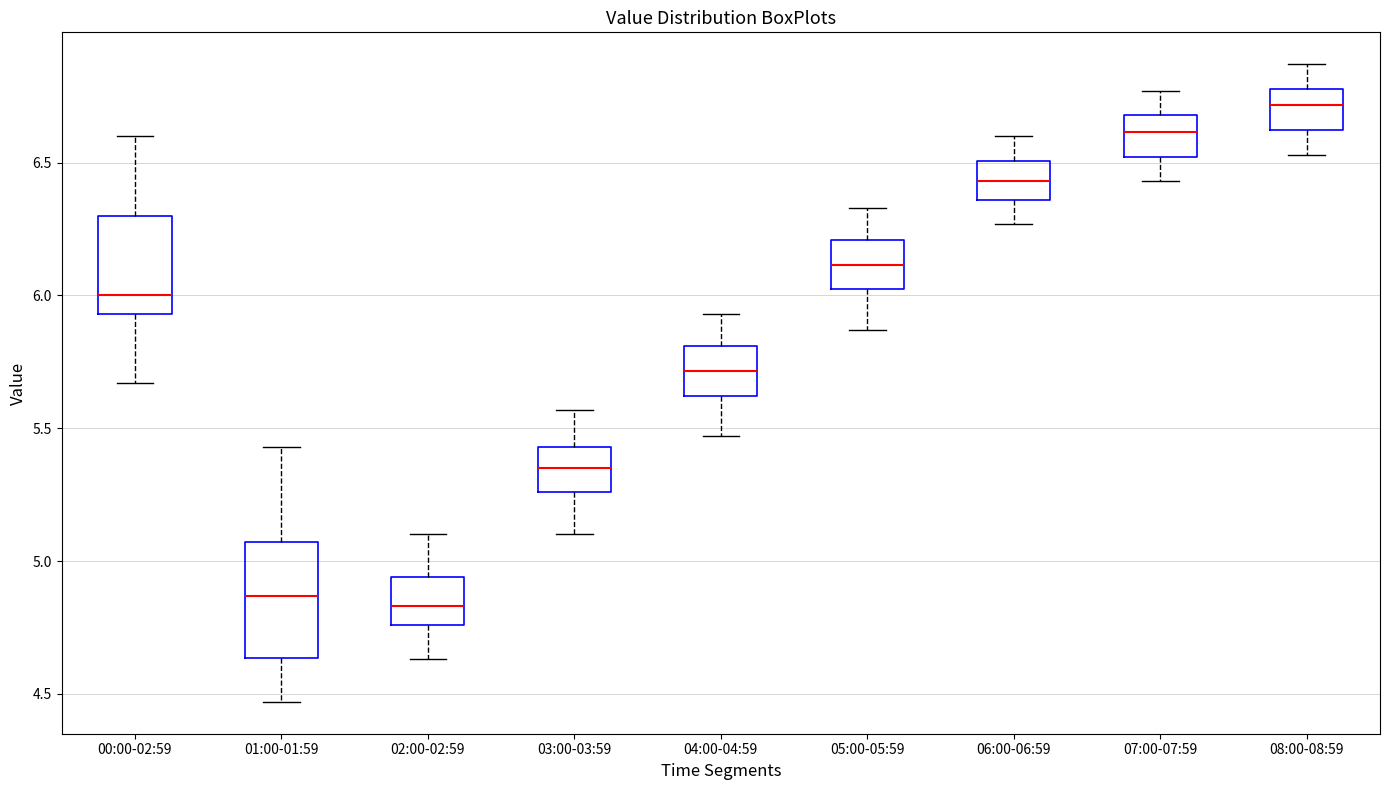

Reading left to right, read every box against the y-axis: the position of its median line, the range the box covers, and the ends of its whiskers. The values are not printed on the chart, so give them approximately, as read against the axis.

00:00-02:59: median 6.00, box 5.95 to 6.30, whiskers 5.65 to 6.60
01:00-01:59: median 4.85, box 4.65 to 5.05, whiskers 4.45 to 5.45
02:00-02:59: median 4.85, box 4.75 to 4.95, whiskers 4.65 to 5.10
03:00-03:59: median 5.35, box 5.25 to 5.45, whiskers 5.10 to 5.55
04:00-04:59: median 5.70, box 5.60 to 5.80, whiskers 5.45 to 5.95
05:00-05:59: median 6.10, box 6.00 to 6.20, whiskers 5.85 to 6.35
06:00-06:59: median 6.45, box 6.35 to 6.50, whiskers 6.25 to 6.60
07:00-07:59: median 6.60, box 6.50 to 6.70, whiskers 6.45 to 6.75
08:00-08:59: median 6.70, box 6.60 to 6.80, whiskers 6.55 to 6.85